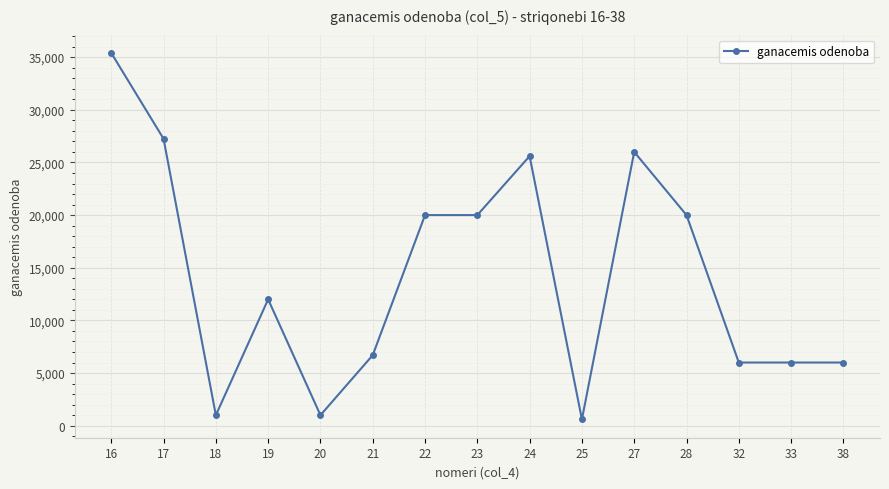

What is the minimum value shown in the chart?

600.0